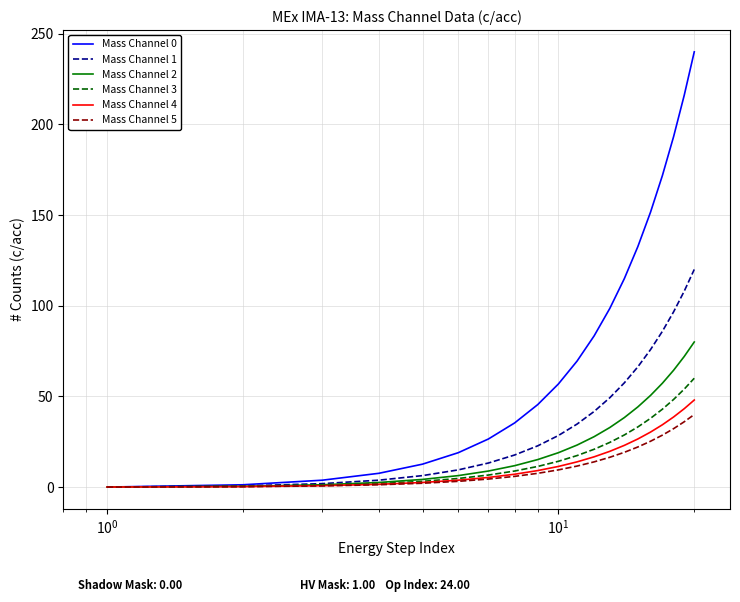

Which series has the widest spread of values?

Mass Channel 0